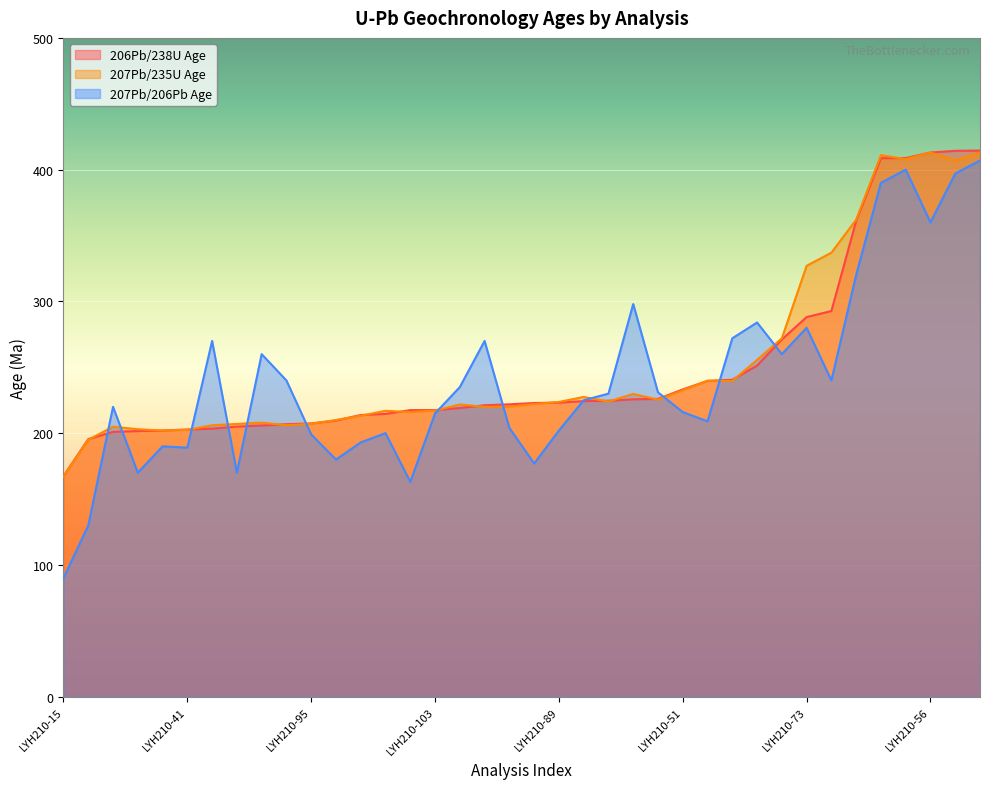

How many values in the 207Pb/206Pb Age series exceed 230?

18